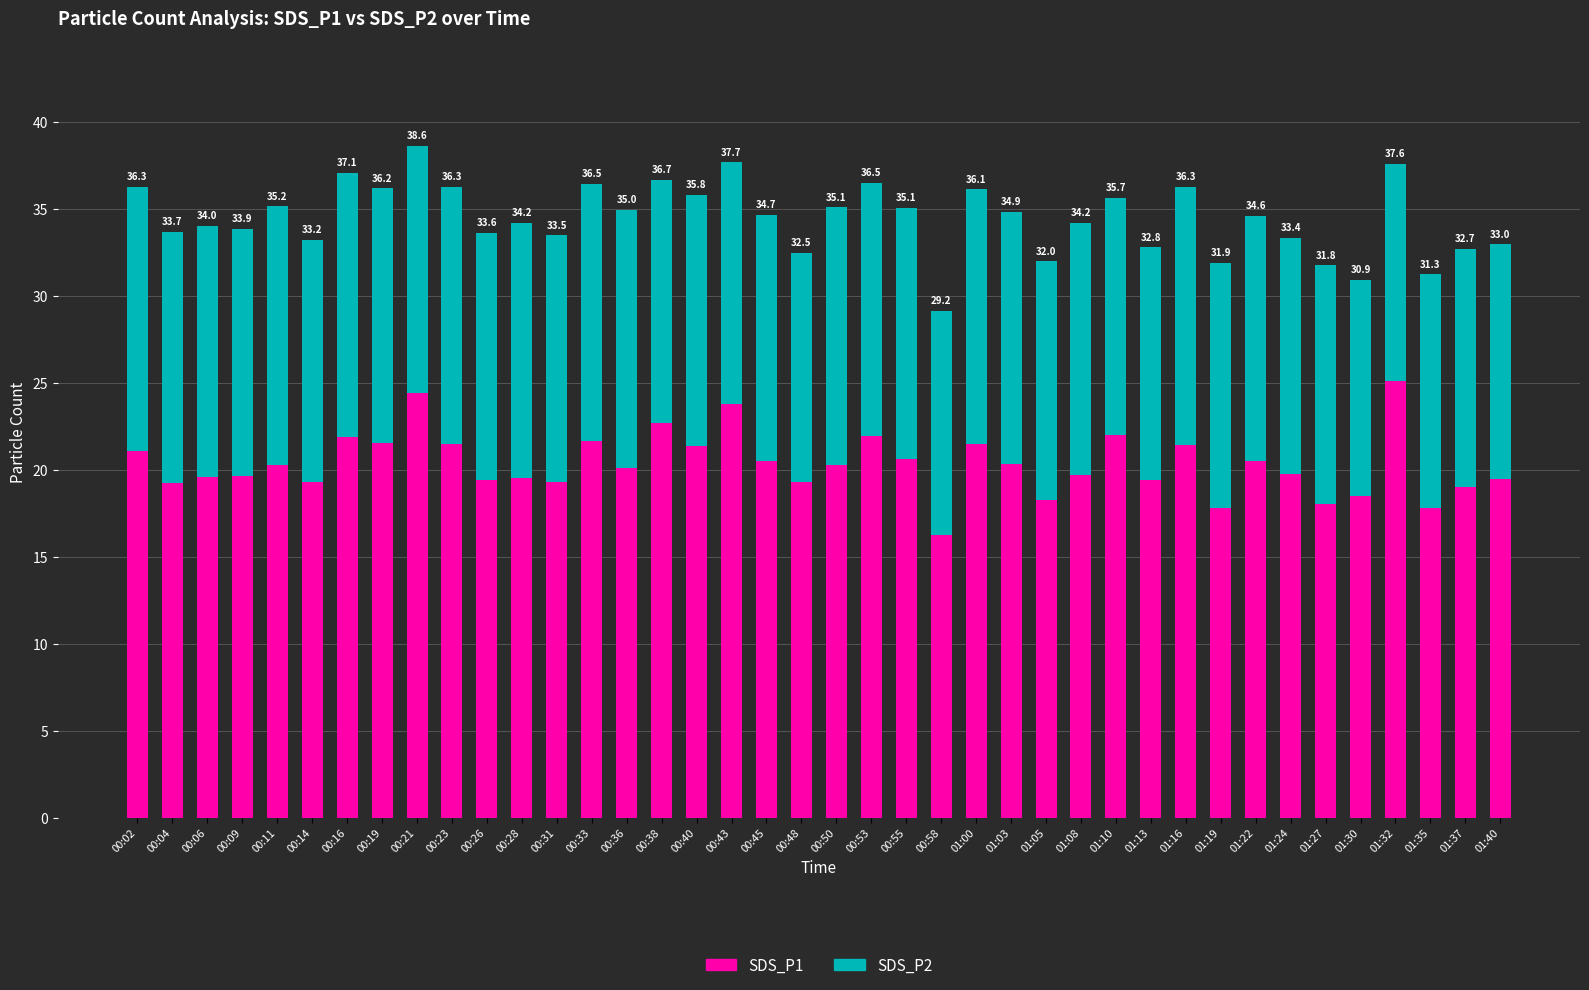

Are the bars horizontal?

No